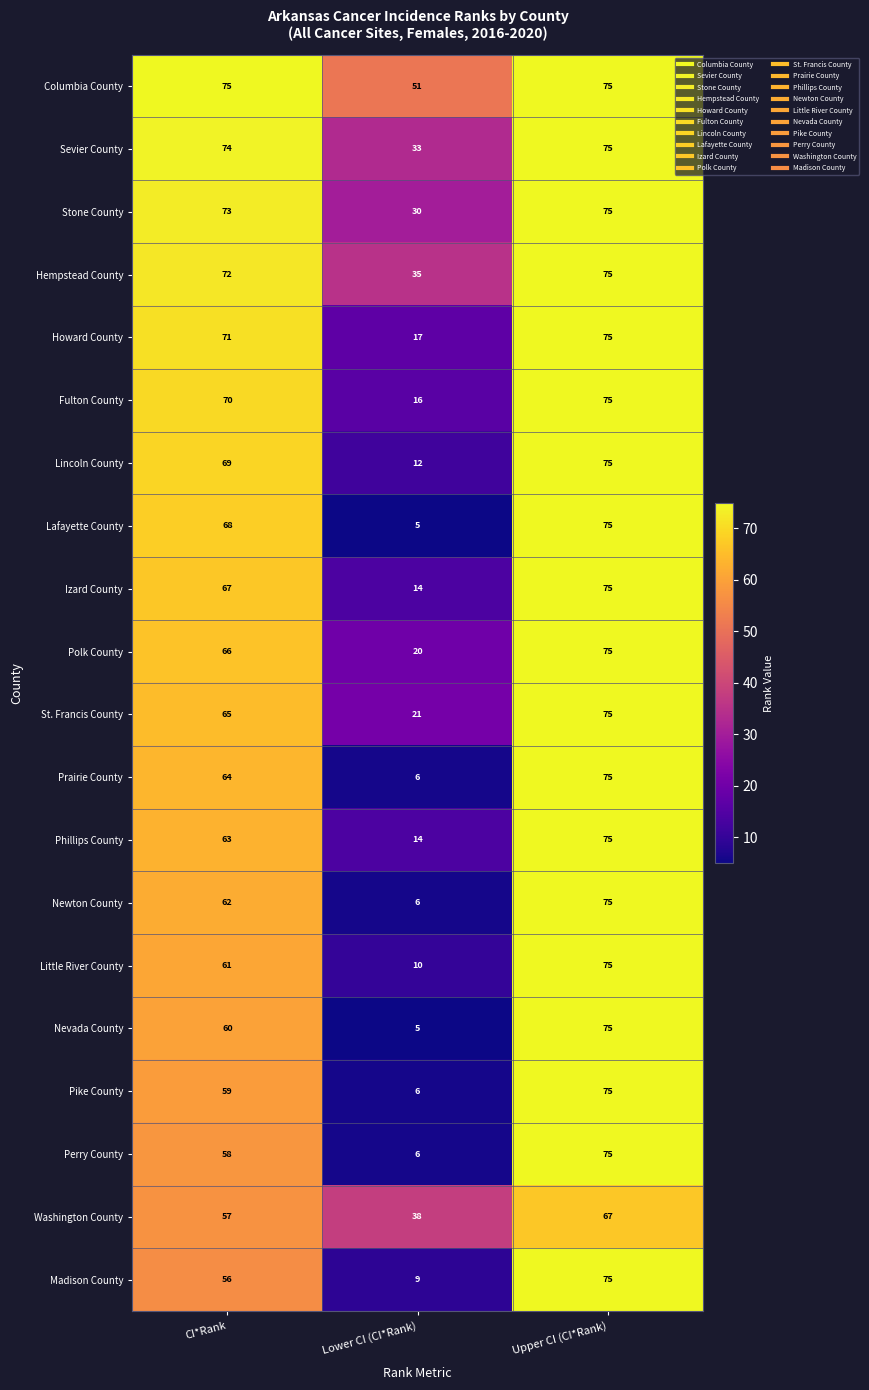

The Hempstead County series shows 108 at Upper CI (CI*Rank). True or false?

False